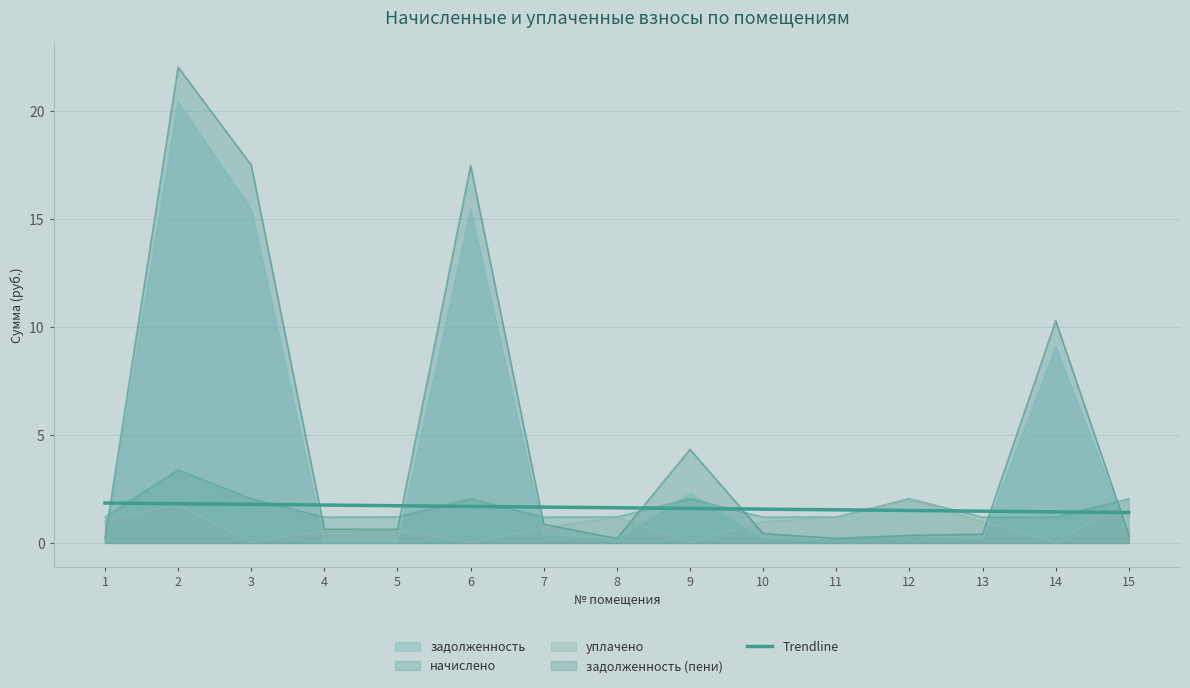

True or false: the data shows 1.7 at 7.

True